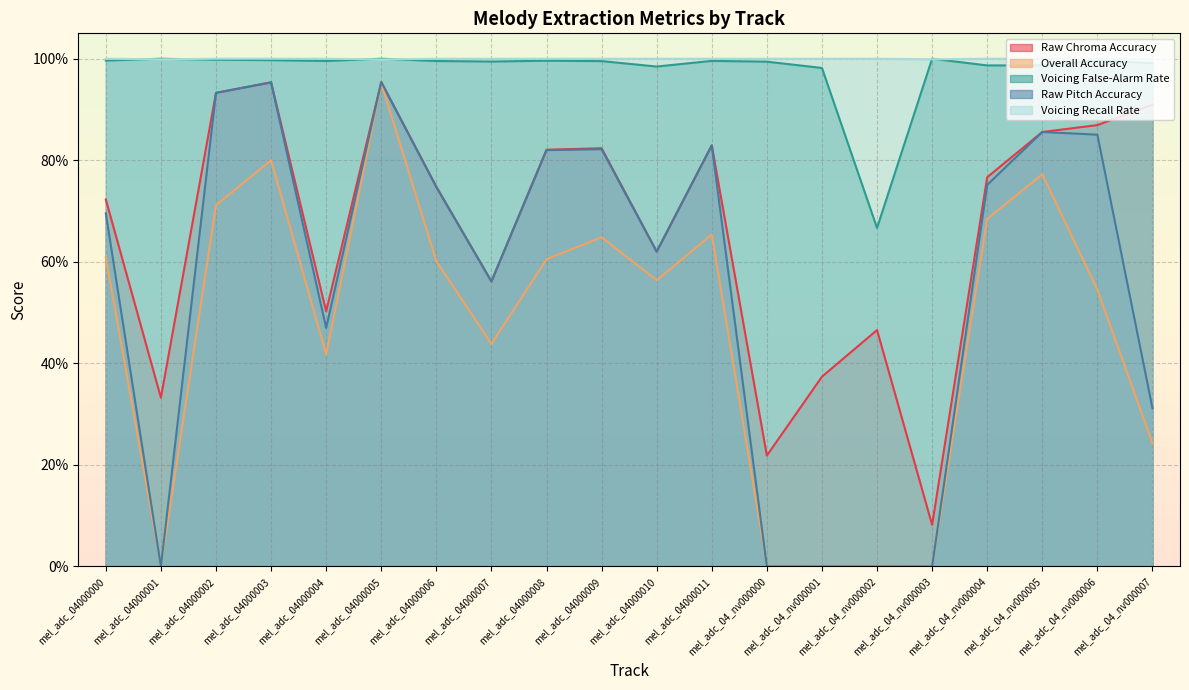

Reading left to right, transcribe all the data shown in this chart.

Raw Chroma Accuracy: mel_adc_04000000=0.7	mel_adc_04000001=0.3	mel_adc_04000002=0.9	mel_adc_04000003=1.0	mel_adc_04000004=0.5	mel_adc_04000005=1.0	mel_adc_04000006=0.7	mel_adc_04000007=0.6	mel_adc_04000008=0.8	mel_adc_04000009=0.8	mel_adc_04000010=0.6	mel_adc_04000011=0.8	mel_adc_04_nv000000=0.2	mel_adc_04_nv000001=0.4	mel_adc_04_nv000002=0.5	mel_adc_04_nv000003=0.1	mel_adc_04_nv000004=0.8	mel_adc_04_nv000005=0.9	mel_adc_04_nv000006=0.9	mel_adc_04_nv000007=0.9
Overall Accuracy: mel_adc_04000000=0.6	mel_adc_04000001=0.0	mel_adc_04000002=0.7	mel_adc_04000003=0.8	mel_adc_04000004=0.4	mel_adc_04000005=1.0	mel_adc_04000006=0.6	mel_adc_04000007=0.4	mel_adc_04000008=0.6	mel_adc_04000009=0.6	mel_adc_04000010=0.6	mel_adc_04000011=0.7	mel_adc_04_nv000000=0.0	mel_adc_04_nv000001=0.0	mel_adc_04_nv000002=0.0	mel_adc_04_nv000003=0.0	mel_adc_04_nv000004=0.7	mel_adc_04_nv000005=0.8	mel_adc_04_nv000006=0.5	mel_adc_04_nv000007=0.2
Voicing False-Alarm Rate: mel_adc_04000000=1.0	mel_adc_04000001=1.0	mel_adc_04000002=1.0	mel_adc_04000003=1.0	mel_adc_04000004=1.0	mel_adc_04000005=1.0	mel_adc_04000006=1.0	mel_adc_04000007=1.0	mel_adc_04000008=1.0	mel_adc_04000009=1.0	mel_adc_04000010=1.0	mel_adc_04000011=1.0	mel_adc_04_nv000000=1.0	mel_adc_04_nv000001=1.0	mel_adc_04_nv000002=0.7	mel_adc_04_nv000003=1.0	mel_adc_04_nv000004=1.0	mel_adc_04_nv000005=1.0	mel_adc_04_nv000006=1.0	mel_adc_04_nv000007=1.0
Raw Pitch Accuracy: mel_adc_04000000=0.7	mel_adc_04000001=0.0	mel_adc_04000002=0.9	mel_adc_04000003=1.0	mel_adc_04000004=0.5	mel_adc_04000005=1.0	mel_adc_04000006=0.7	mel_adc_04000007=0.6	mel_adc_04000008=0.8	mel_adc_04000009=0.8	mel_adc_04000010=0.6	mel_adc_04000011=0.8	mel_adc_04_nv000000=0.0	mel_adc_04_nv000001=0.0	mel_adc_04_nv000002=0.0	mel_adc_04_nv000003=0.0	mel_adc_04_nv000004=0.8	mel_adc_04_nv000005=0.9	mel_adc_04_nv000006=0.9	mel_adc_04_nv000007=0.3
Voicing Recall Rate: mel_adc_04000000=1.0	mel_adc_04000001=1.0	mel_adc_04000002=1.0	mel_adc_04000003=1.0	mel_adc_04000004=1.0	mel_adc_04000005=1.0	mel_adc_04000006=1.0	mel_adc_04000007=1.0	mel_adc_04000008=1.0	mel_adc_04000009=1.0	mel_adc_04000010=1.0	mel_adc_04000011=1.0	mel_adc_04_nv000000=1.0	mel_adc_04_nv000001=1.0	mel_adc_04_nv000002=1.0	mel_adc_04_nv000003=1.0	mel_adc_04_nv000004=1.0	mel_adc_04_nv000005=1.0	mel_adc_04_nv000006=1.0	mel_adc_04_nv000007=1.0